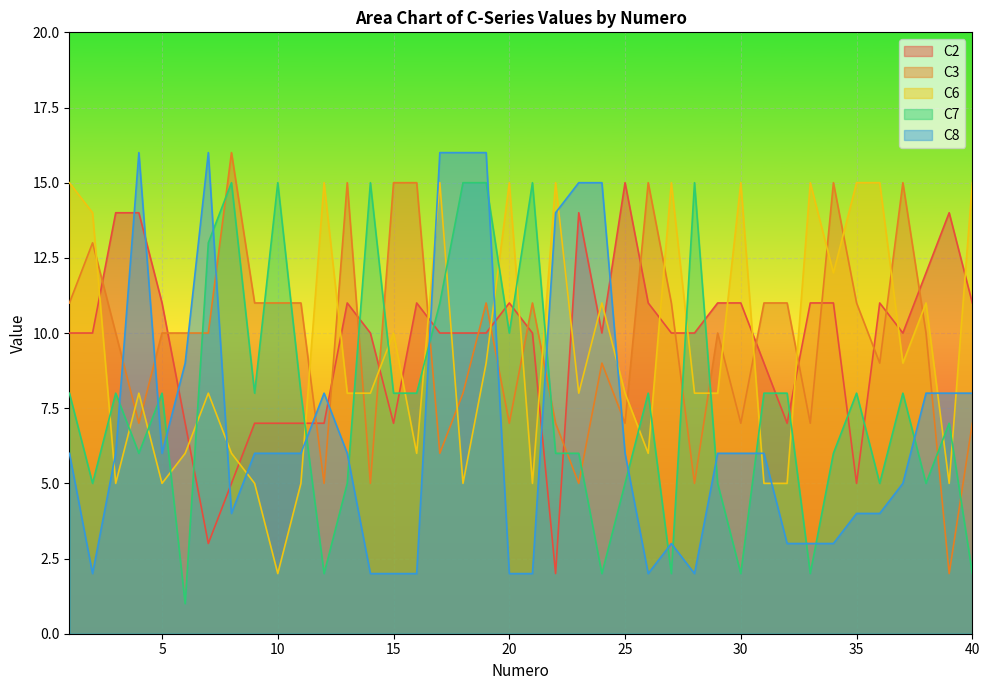

Reading right to left, what are all the values shown in this chart?

C2: 11	14	12	10	11	5	11	11	7	9	11	11	10	10	11	15	10	14	2	10	11	10	10	10	11	7	10	11	7	7	7	7	5	3	7	11	14	14	10	10
C3: 7	2	10	15	9	11	15	7	11	11	7	10	5	11	15	7	9	5	7	11	7	11	8	6	15	15	5	15	5	11	11	11	16	10	10	10	7	10	13	11
C6: 15	5	11	9	15	15	12	15	5	5	15	8	8	15	6	8	11	8	15	5	15	9	5	15	6	10	8	8	15	5	2	5	6	8	6	5	8	5	14	15
C7: 2	7	5	8	5	8	6	2	8	8	2	5	15	2	8	5	2	6	6	15	10	15	15	11	8	8	15	5	2	8	15	8	15	13	1	8	6	8	5	8
C8: 8	8	8	5	4	4	3	3	3	6	6	6	2	3	2	6	15	15	14	2	2	16	16	16	2	2	2	6	8	6	6	6	4	16	9	6	16	6	2	6